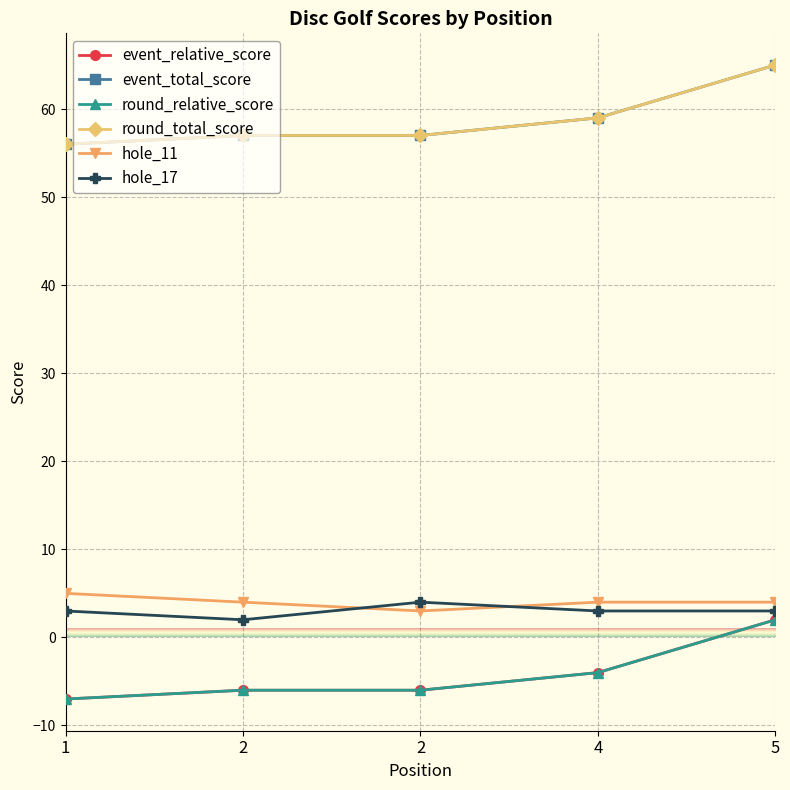

List the series in order of their peak value, lowest first.

event_relative_score, round_relative_score, hole_17, hole_11, event_total_score, round_total_score